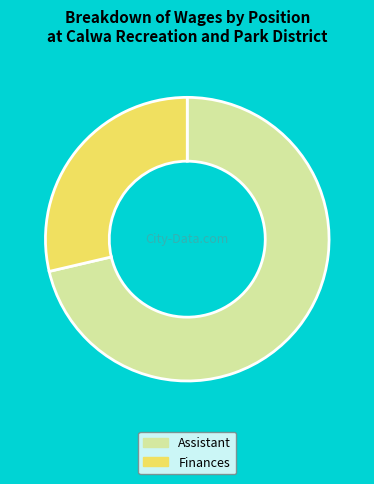

Between Assistant and Finances, which is larger?

Assistant